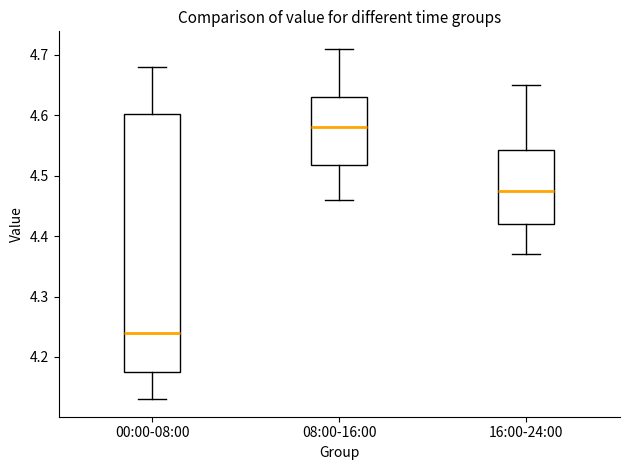

Reading left to right, transcribe this box plot: for each box, give where its median line is, the range the box spans, and where its two whiskers end, as read against the y-axis. The values are not printed on the chart, so give them approximately, as read against the axis.

00:00-08:00: median 4.24, box 4.18 to 4.60, whiskers 4.13 to 4.68
08:00-16:00: median 4.58, box 4.52 to 4.63, whiskers 4.46 to 4.71
16:00-24:00: median 4.48, box 4.42 to 4.54, whiskers 4.37 to 4.65